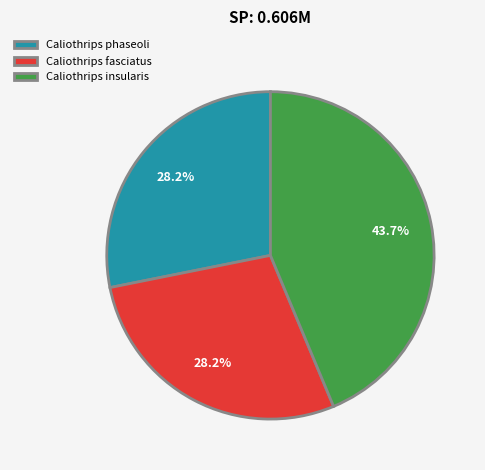

What is the ratio of the value at Caliothrips phaseoli to the value at Caliothrips insularis?

0.6